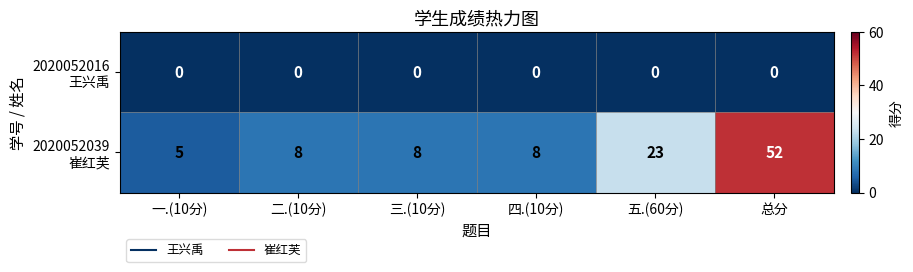

How many series are shown in this chart?

2